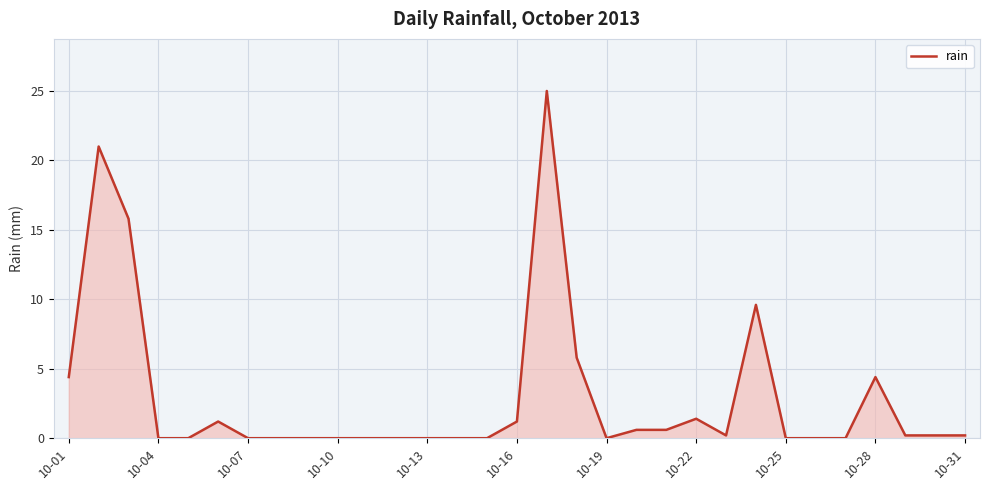

What is the greatest value displayed?

25.0